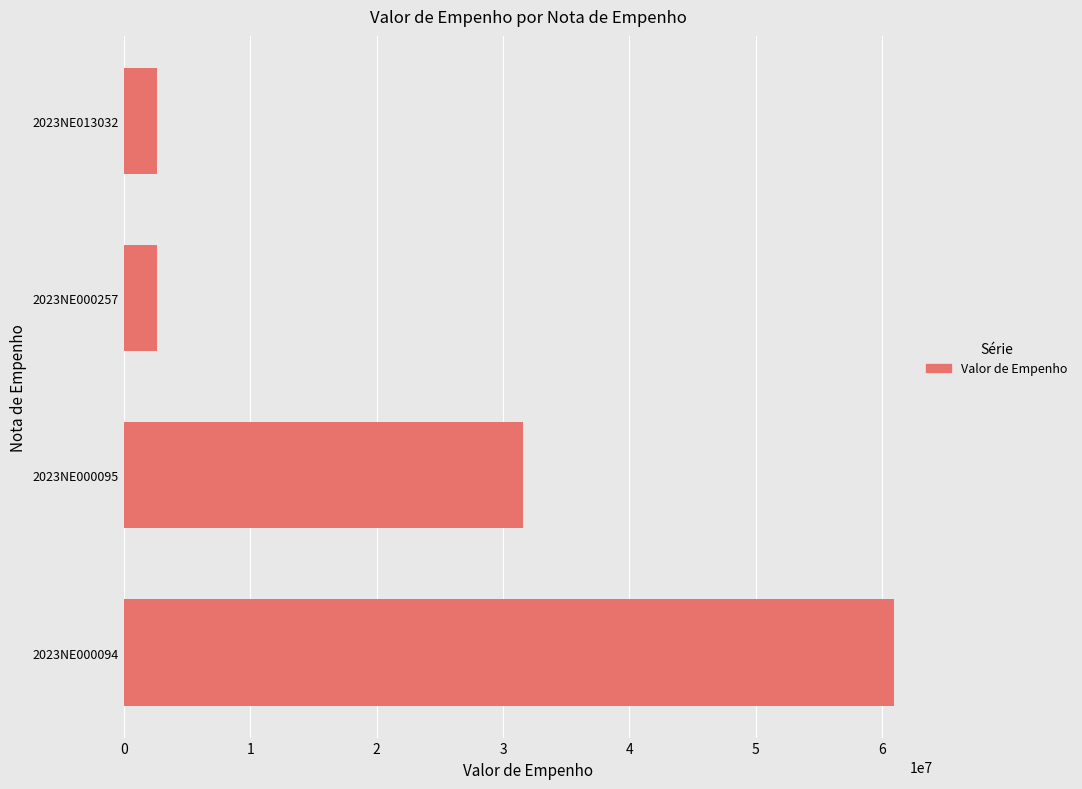

Approximately how many times larger is the value at 2023NE013032 compared to 2023NE000257?

1.0